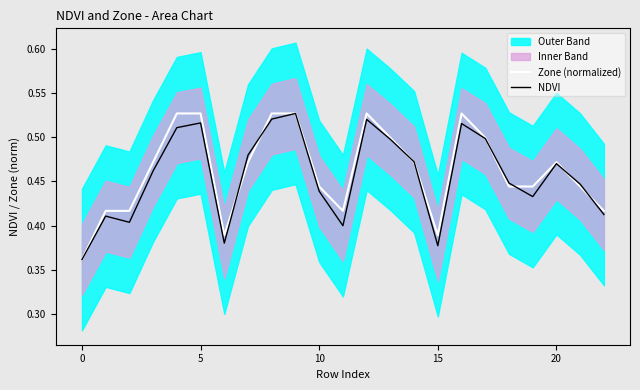

The value of Zone (normalized) at 0 is 0.1. True or false?

False